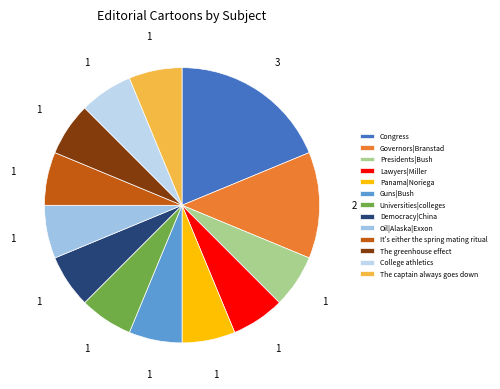

Is It's either the spring mating ritual the majority of the pie?

No